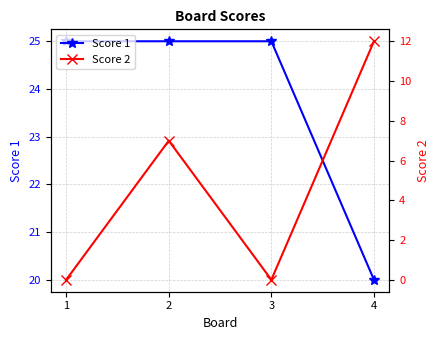

Which category has the highest value in the Score 2 series?

4